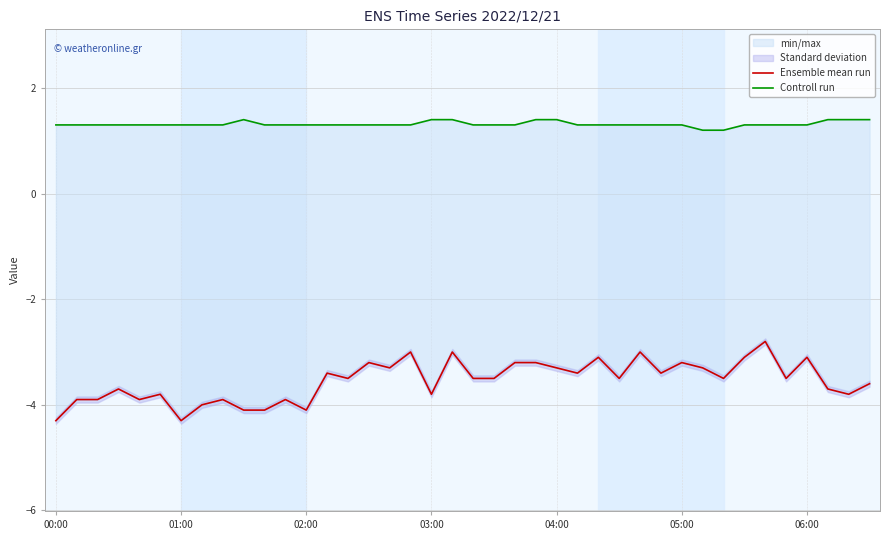

How many interior local peaks does the Controll run series have?

1